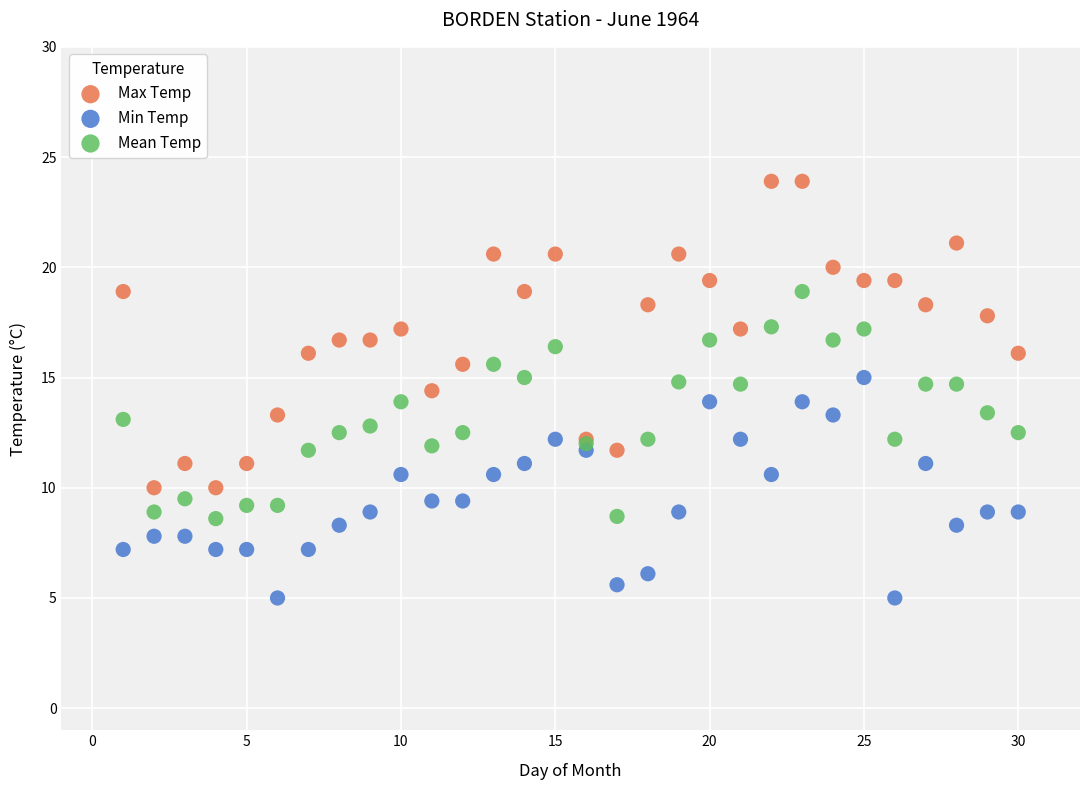

Which series has the widest spread of Y values?

Max Temp